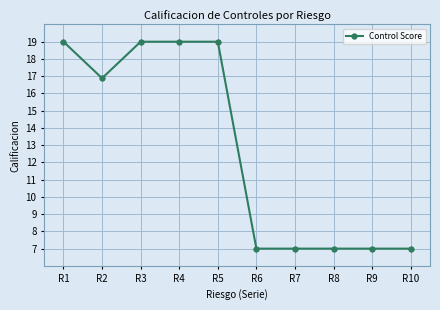

Approximately how many times larger is the value at R3 compared to R9?

2.7